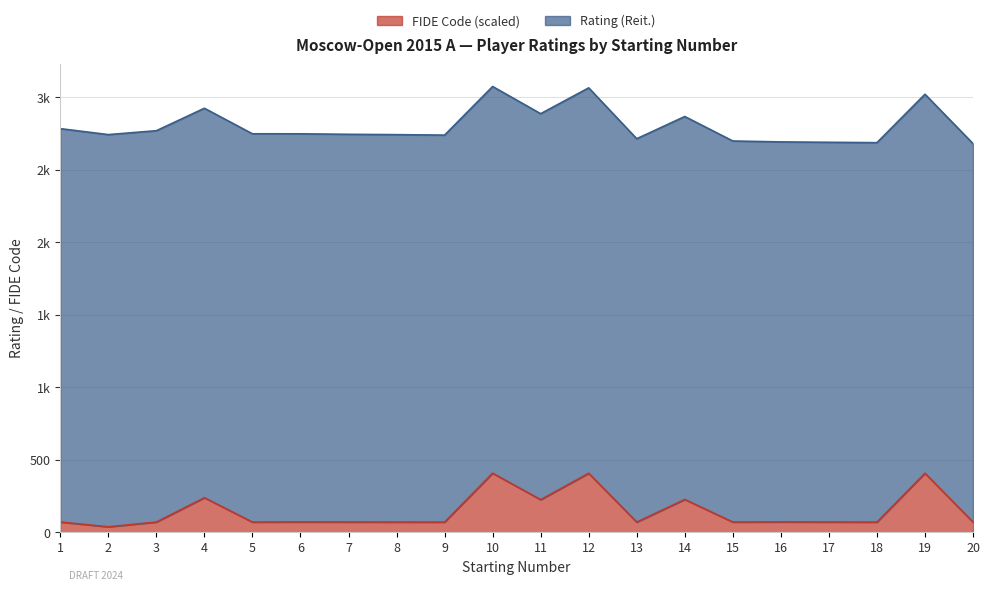

What are all the series names shown in the legend?

FIDE Code (scaled), Rating (Reit.)